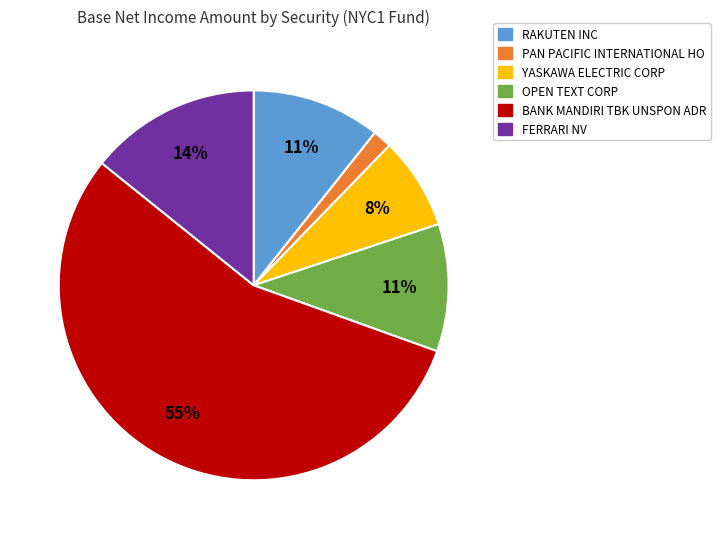

Count the number of slices in the pie.

6